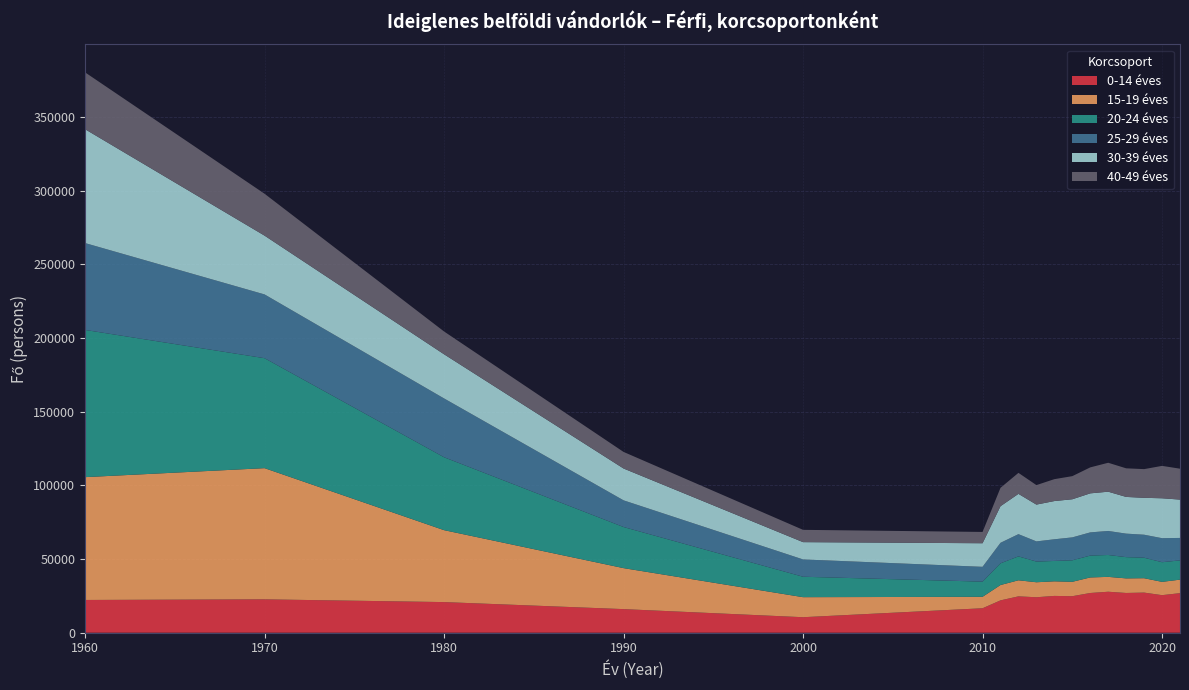

Reading right to left, extract all data points from this chart.

0-14: 2021=26858	2020=25498	2019=27239	2018=26986	2017=27822	2016=26969	2015=24796	2014=24985	2013=24081	2012=24689	2011=21960	2010=16604	2000=10533	1990=16026	1980=20796	1970=22661	1960=22236
15-19: 2021=9172	2020=9030	2019=9766	2018=9900	2017=10089	2016=10554	2015=9768	2014=9909	2013=10181	2012=10907	2011=10421	2010=7776	2000=13595	1990=27821	1980=48824	1970=89051	1960=83370
20-24: 2021=13071	2020=13338	2019=13919	2018=14425	2017=14862	2016=14844	2015=14591	2014=13826	2013=14040	2012=16232	2011=14735	2010=10302	2000=13871	1990=27897	1980=49497	1970=74638	1960=99933
25-29: 2021=15248	2020=16312	2019=15604	2018=15957	2017=16311	2016=15738	2015=15566	2014=14709	2013=13688	2012=15090	2011=13923	2010=10058	2000=11753	1990=18124	1980=39919	1970=43287	1960=58962
30-39: 2021=26022	2020=27087	2019=25049	2018=24917	2017=26647	2016=26502	2015=25872	2014=25950	2013=24984	2012=27346	2011=24848	2010=16005	2000=11735	1990=21606	1980=29970	1970=39906	1960=77287
40-49: 2021=20981	2020=21993	2019=19477	2018=19417	2017=19643	2016=17626	2015=15690	2014=14864	2013=13232	2012=14256	2011=12482	2010=7675	2000=8350	1990=11254	1980=15488	1970=28443	1960=38582